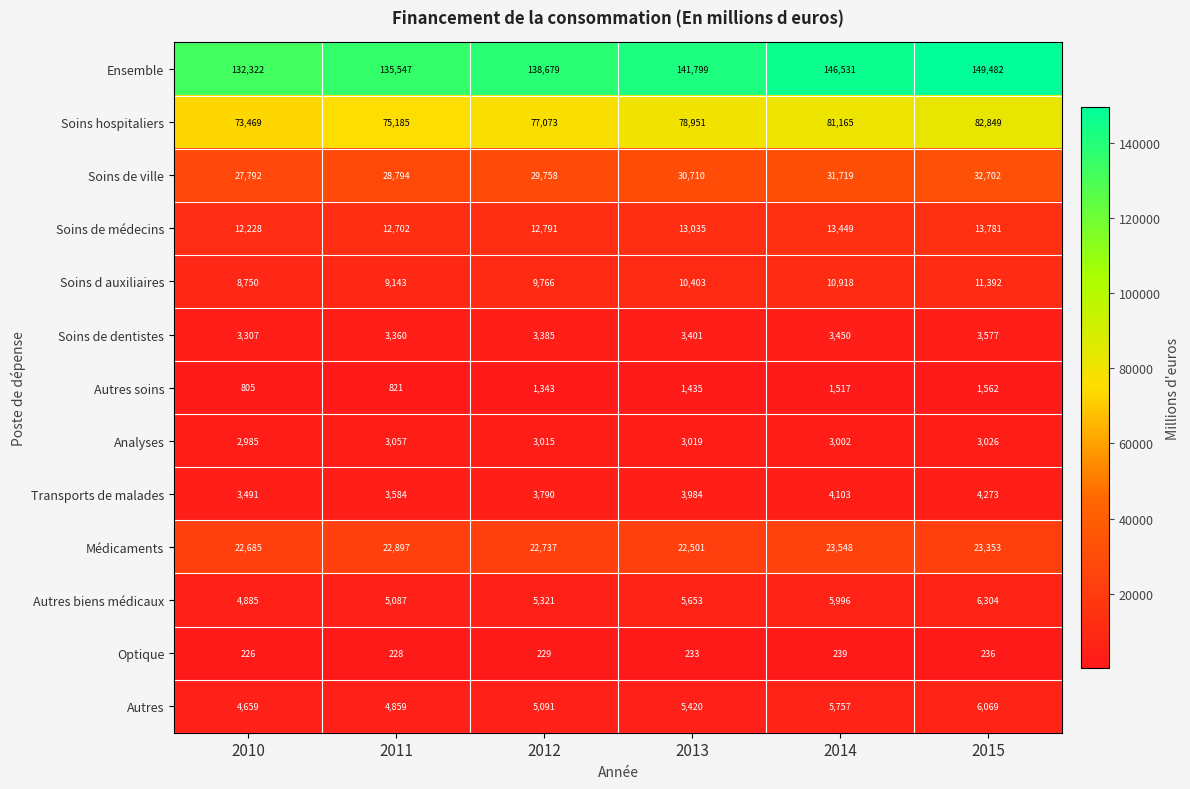

Which series has the widest spread of values?

Ensemble